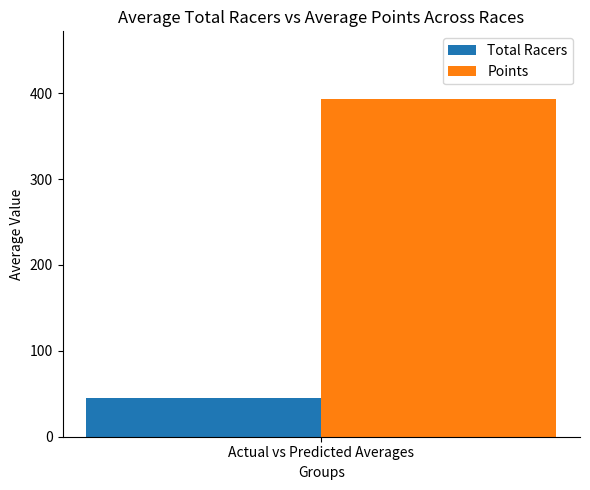

List the series in order of their overall mean, highest first.

Points, Total Racers